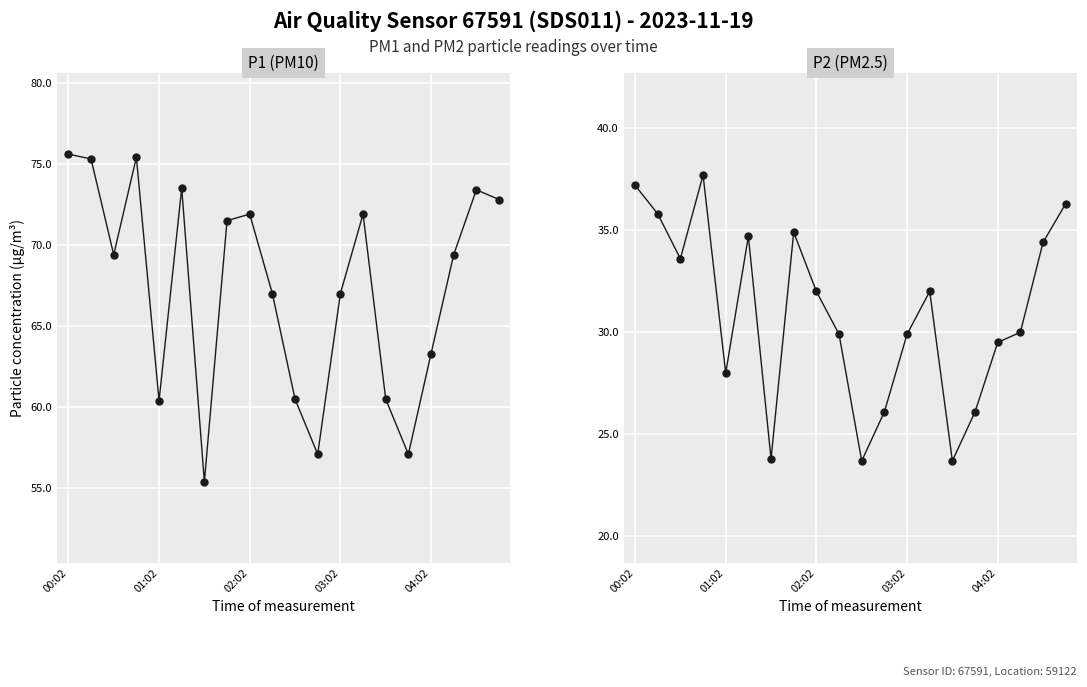

Which series has the largest total across all categories?

P1